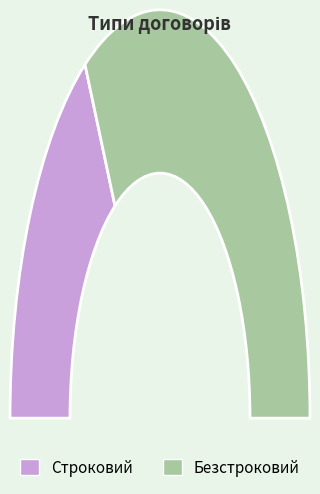

Between Безстроковий and Строковий, which is larger?

Безстроковий